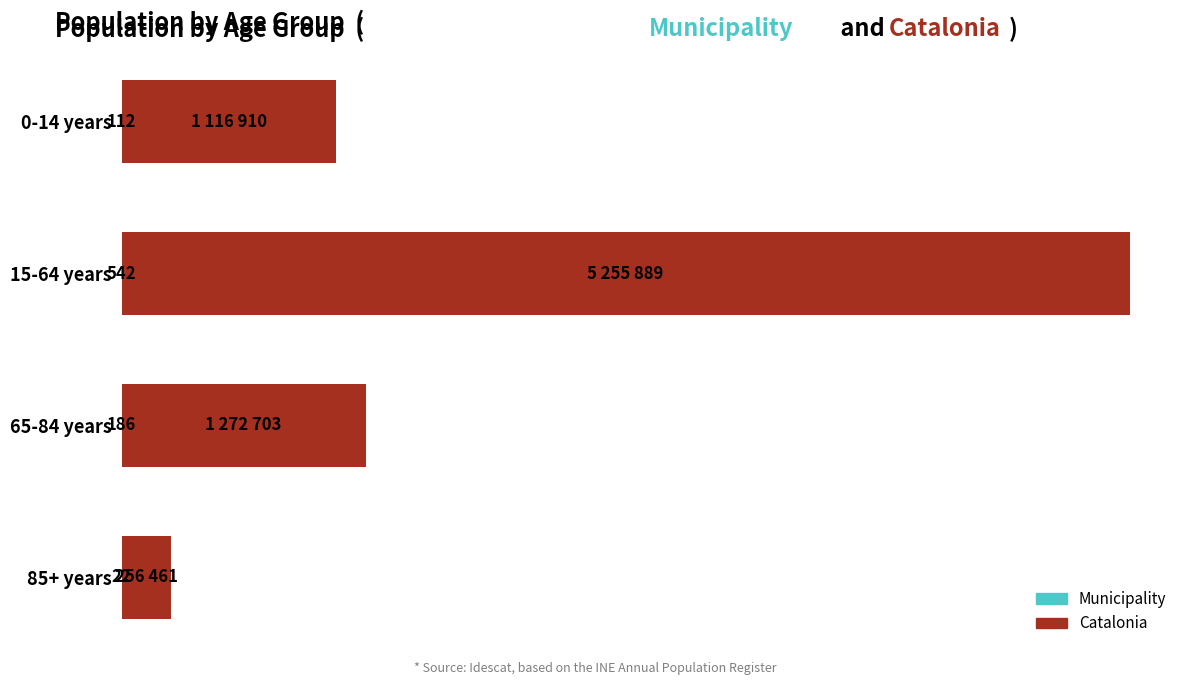

Which series has the largest range (max minus min)?

Catalonia